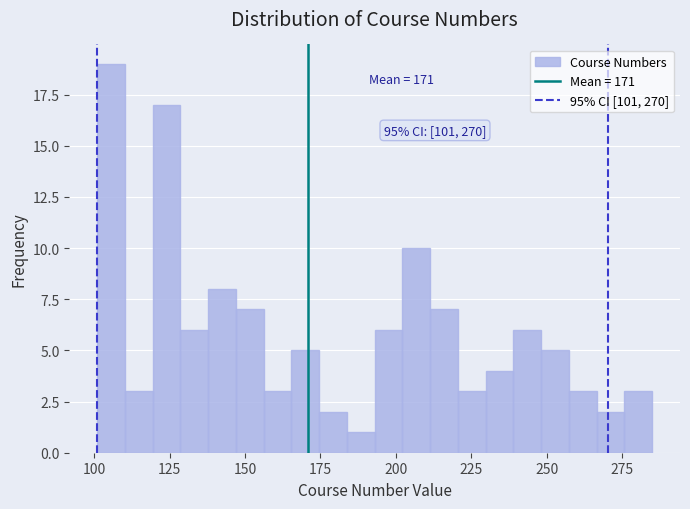

Around what value on the x-axis is the tallest bar? Give the approximate position of its centre, as read against the axis.

105